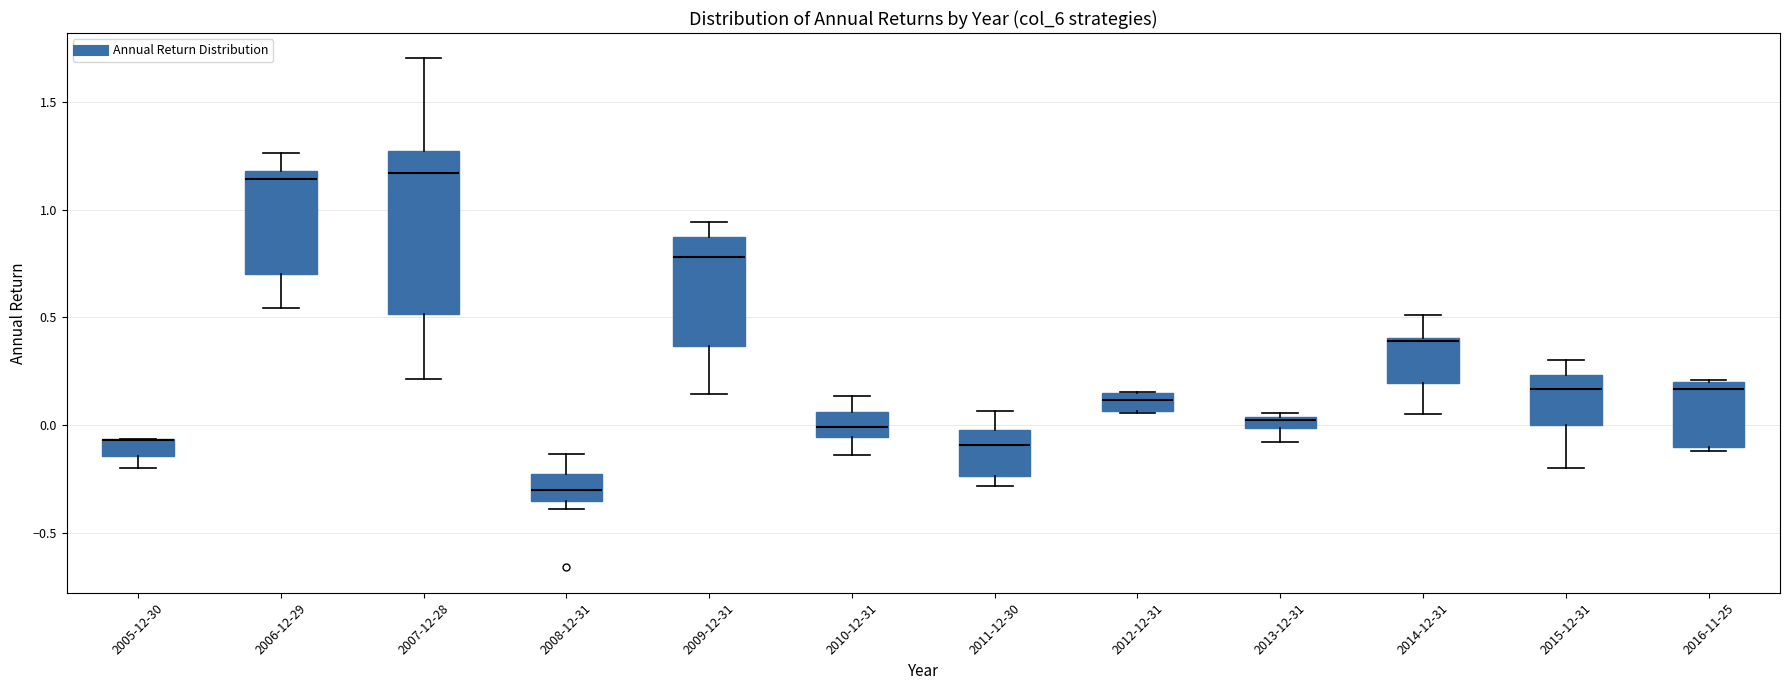

Where is the lower edge of the box for 2014-12-31 on the y-axis? The values are not printed on the chart, so give them approximately, as read against the axis.

0.20